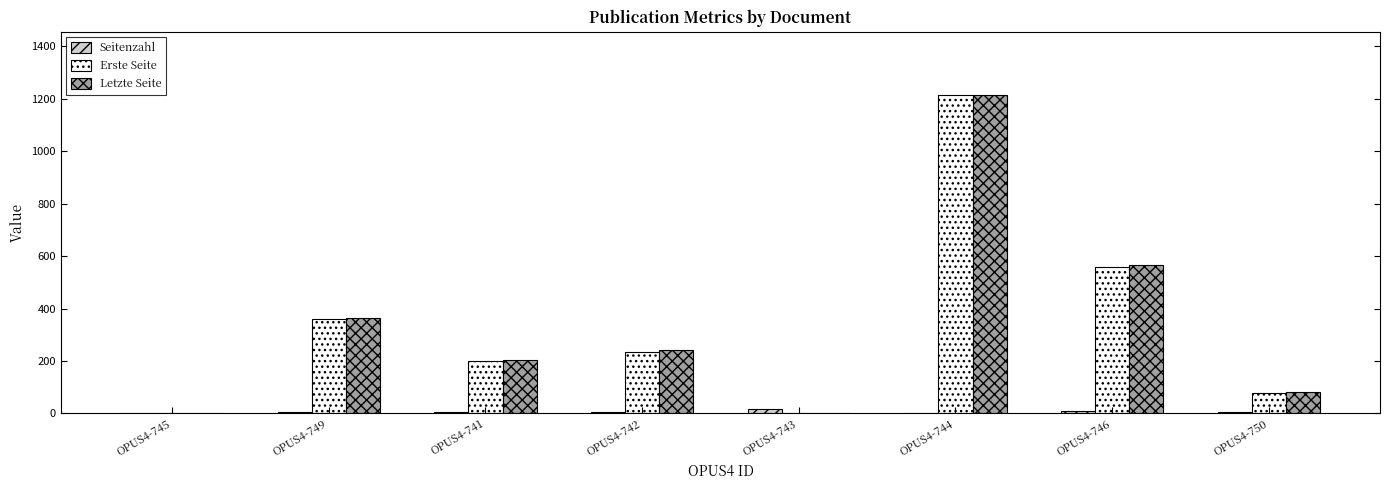

What is the approximate value of Seitenzahl at OPUS4-746?

9